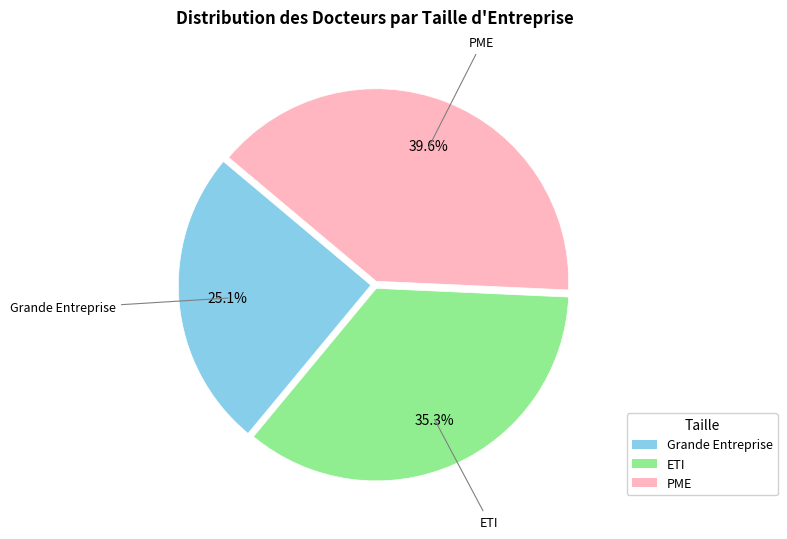

How many segments does this pie chart have?

3